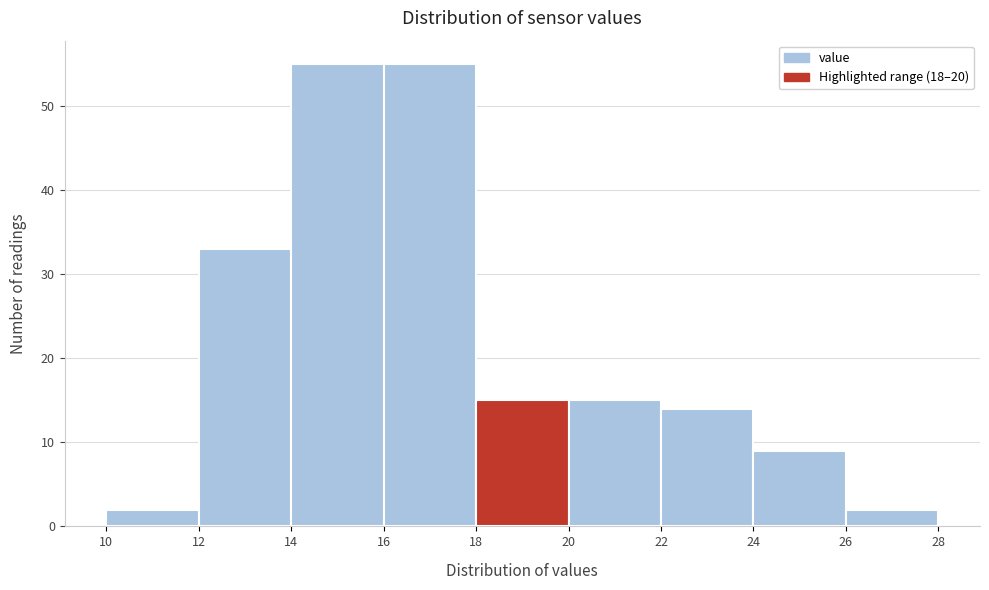

Reading left to right, list every bar in this chart as the range it spans on the x-axis followed by its height. The values are not printed on the chart, so give them approximately, as read against the axis.

10 to 12: 2
12 to 14: 33
14 to 16: 55
16 to 18: 55
18 to 20: 15
20 to 22: 15
22 to 24: 14
24 to 26: 9
26 to 28: 2